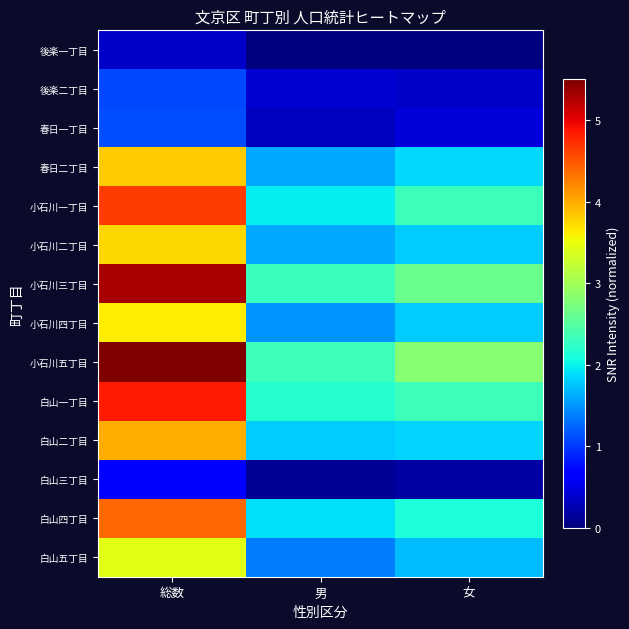

Reading left to right, extract all data points from this chart.

後楽一丁目: 総数=0.4	男=0.0	女=0.0
後楽二丁目: 総数=1.1	男=0.4	女=0.4
春日一丁目: 総数=1.1	男=0.3	女=0.4
春日二丁目: 総数=3.8	男=1.6	女=1.9
小石川一丁目: 総数=4.7	男=2.0	女=2.3
小石川二丁目: 総数=3.7	男=1.6	女=1.8
小石川三丁目: 総数=5.3	男=2.3	女=2.6
小石川四丁目: 総数=3.6	男=1.5	女=1.8
小石川五丁目: 総数=5.5	男=2.3	女=2.8
白山一丁目: 総数=4.9	男=2.2	女=2.3
白山二丁目: 総数=4.0	男=1.8	女=1.8
白山三丁目: 総数=0.7	男=0.1	女=0.2
白山四丁目: 総数=4.4	男=1.9	女=2.1
白山五丁目: 総数=3.4	男=1.4	女=1.7